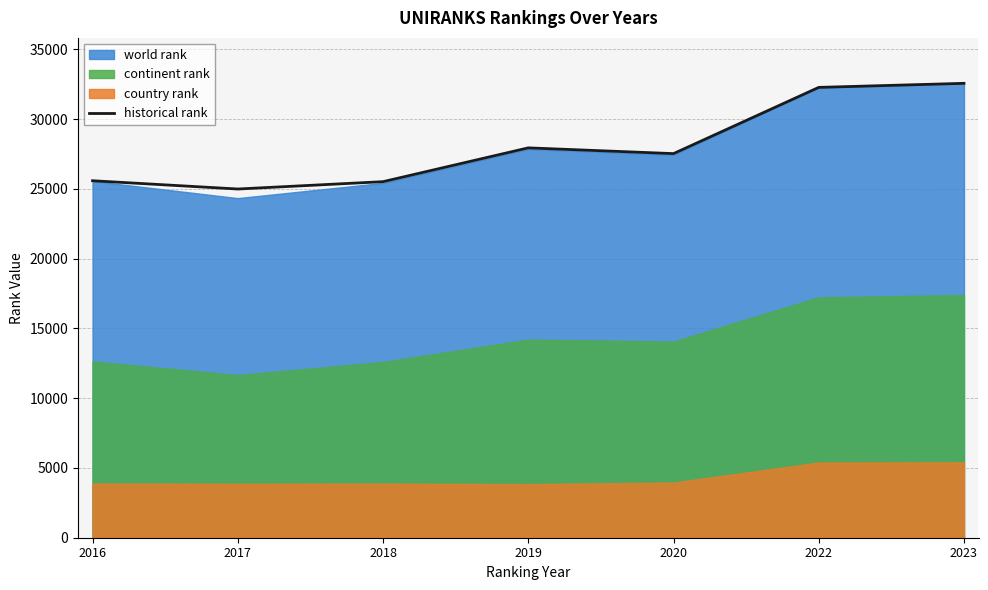

What is the minimum value for historical rank?

24986.0